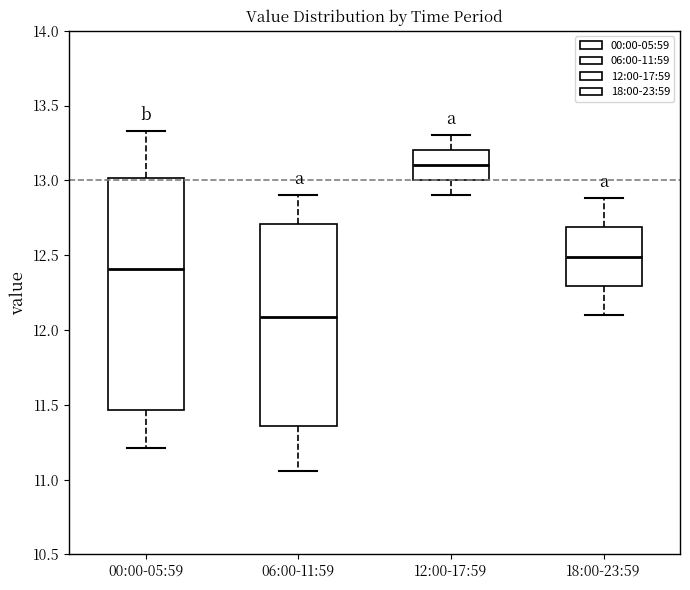

Which box is the tallest, from its lower edge to its upper edge?

00:00-05:59